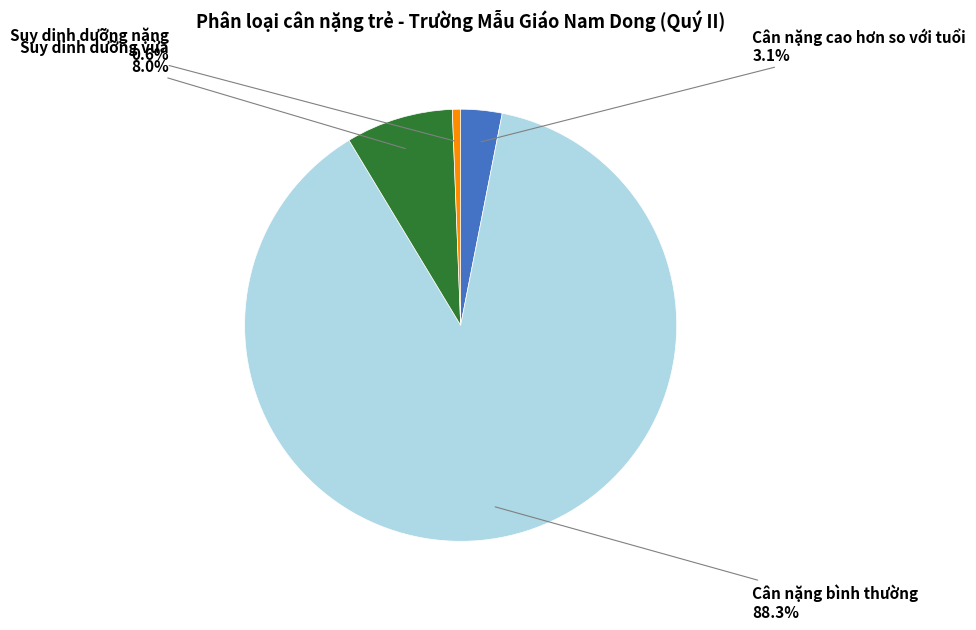

Is there a majority slice in this chart?

Yes